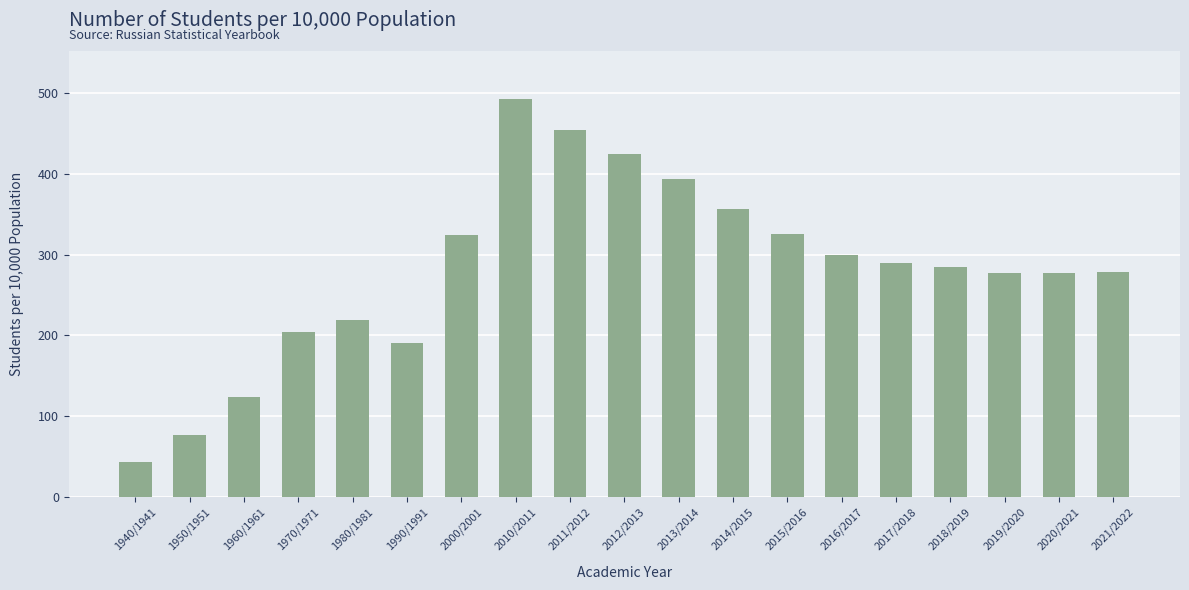

How many series are shown in this chart?

1